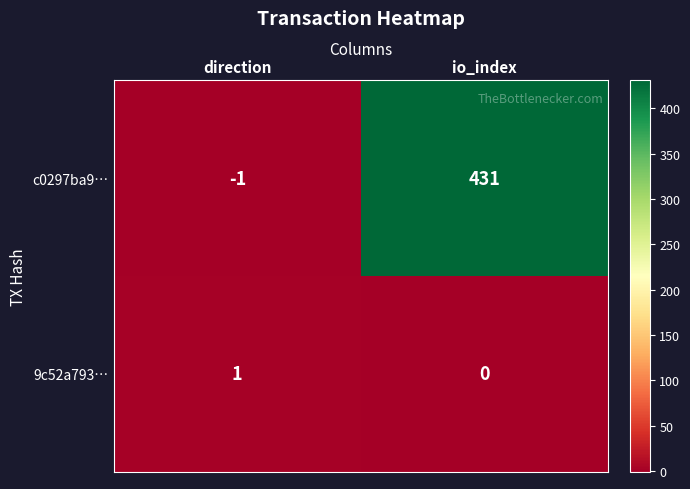

True or false: 9c52a793… has a value of -1 at io_index.

False